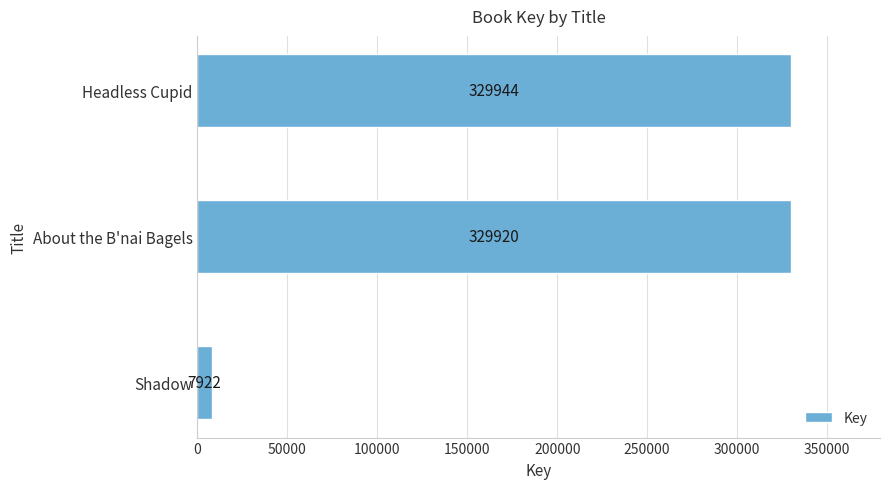

Count the number of data series in this chart.

1